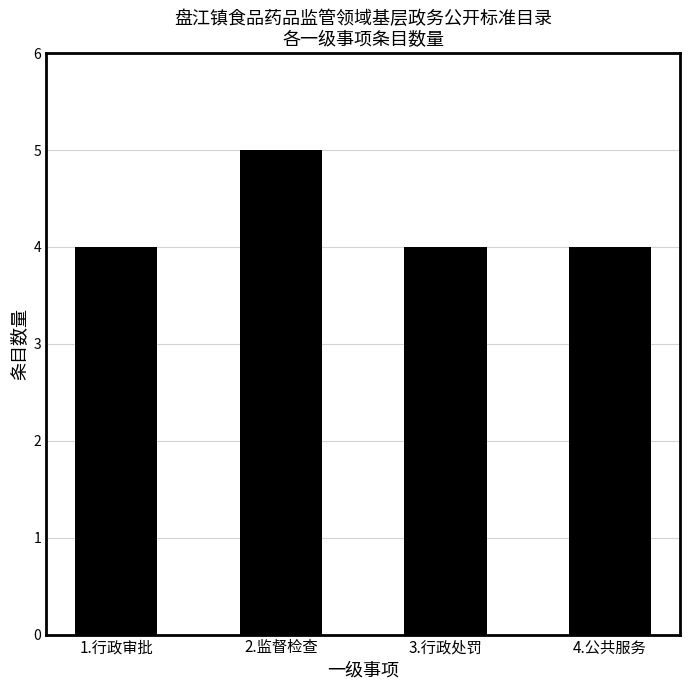

Count the values in the range 4 to 5.

4